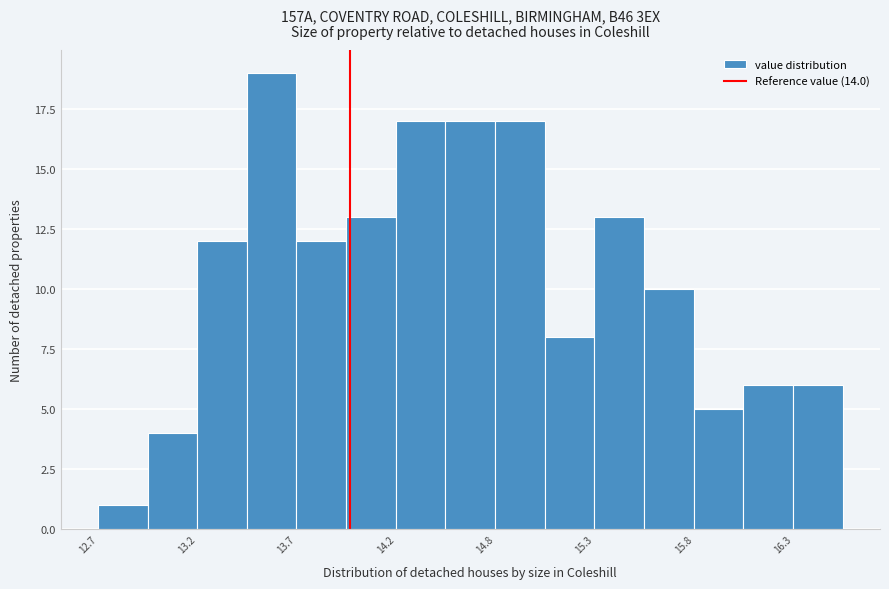

Around what value on the x-axis is the tallest bar? Give the approximate position of its centre, as read against the axis.

13.6